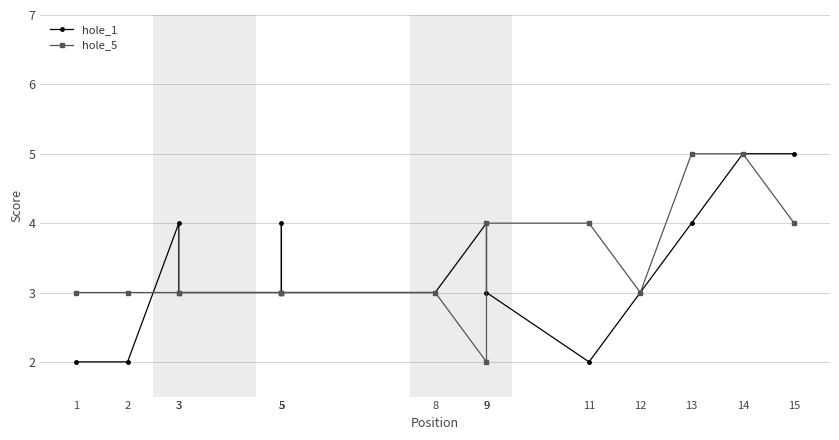

Which series changed the most between 3 and 9?

hole_5